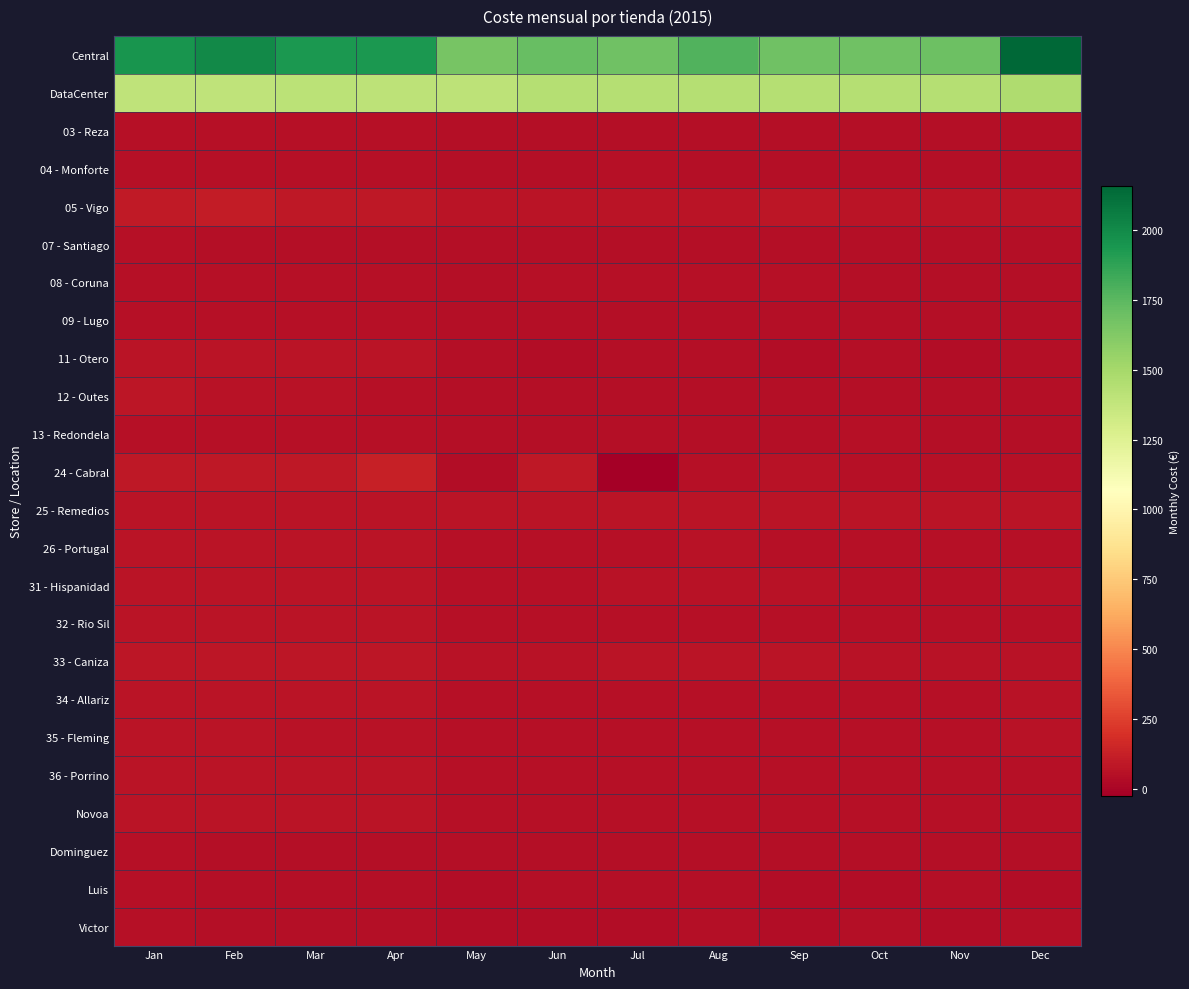

What is the total value across all series at Apr?

4747.5